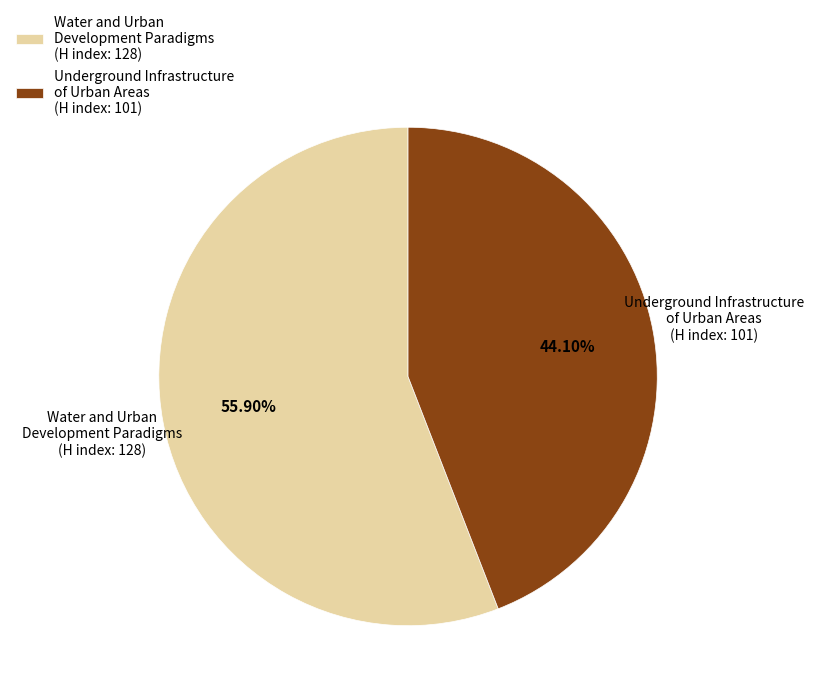

Rank the categories by value from lowest to highest.

Underground Infrastructure of Urban Areas, Water and Urban Development Paradigms